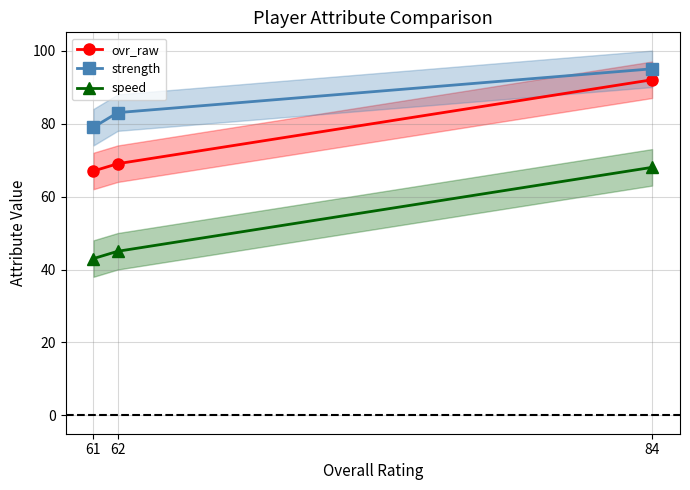

Reading right to left, what are all the values shown in this chart?

ovr_raw: 61=67	62=69	84=92
strength: 61=79	62=83	84=95
speed: 61=43	62=45	84=68